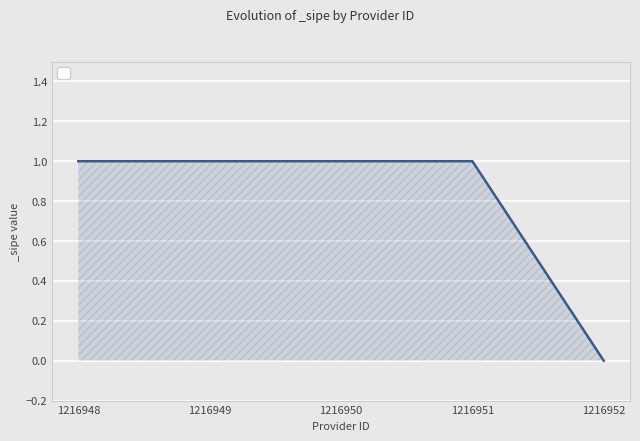

What is the maximum value shown in the chart?

1